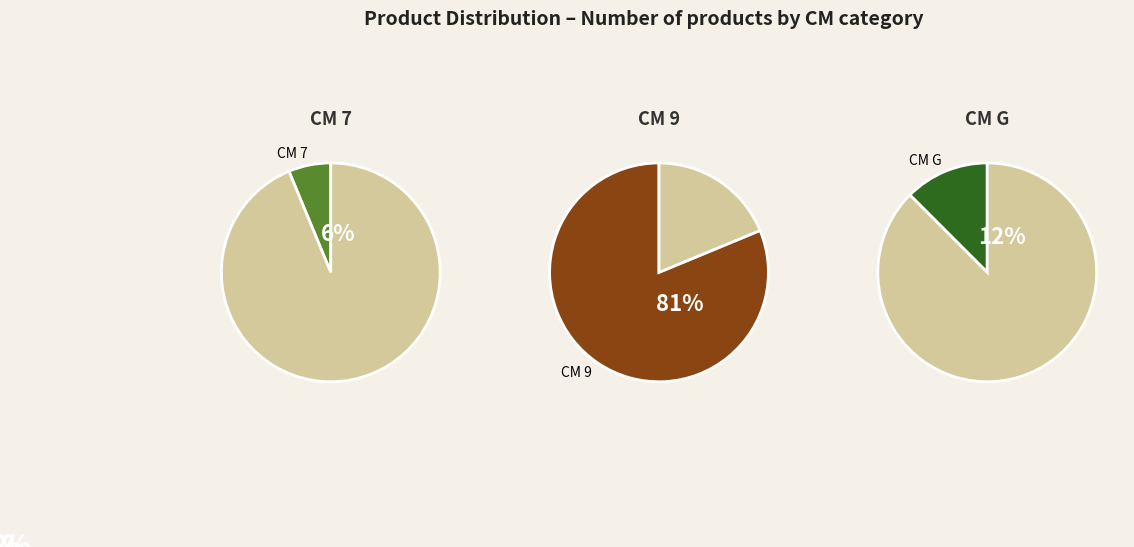

Do 9 and G together represent more than half of the pie?

Yes